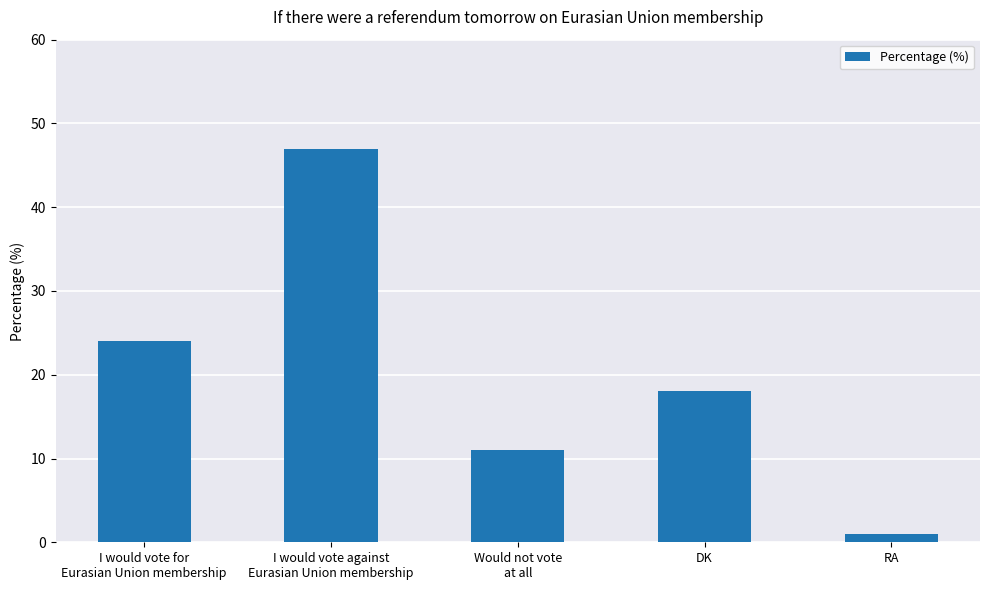

Which label corresponds to the largest value in the chart?

I would vote against
Eurasian Union membership